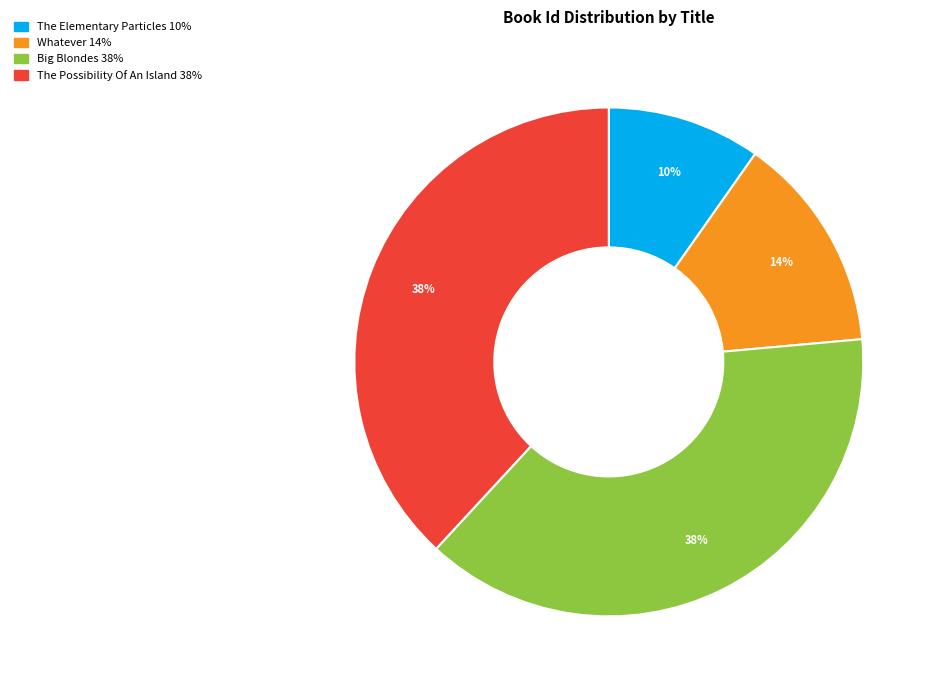

True or false: The Possibility Of An Island accounts for 38% of the total.

True